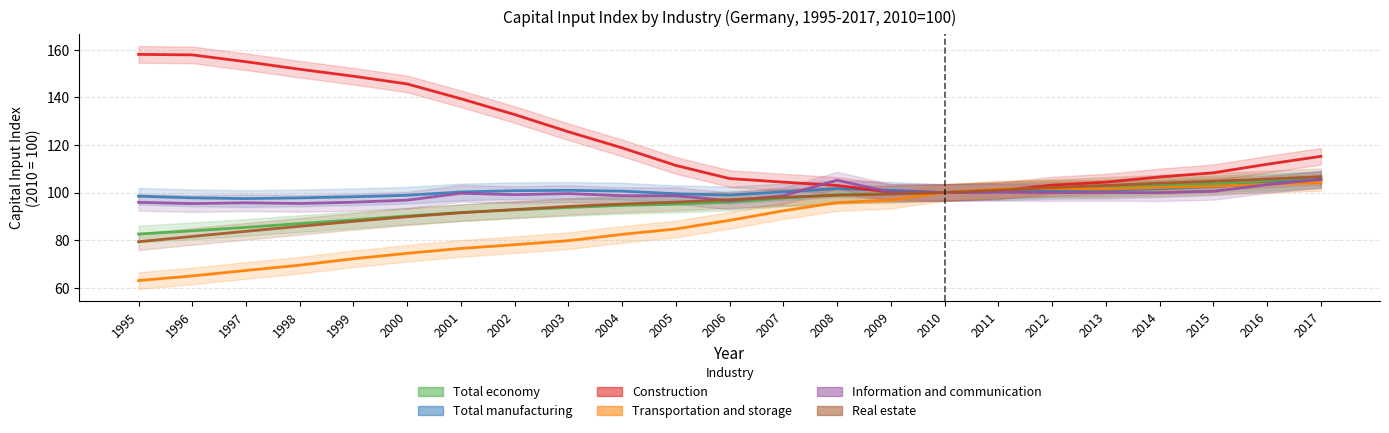

True or false: Total economy has more than 0 interior local peaks.

False